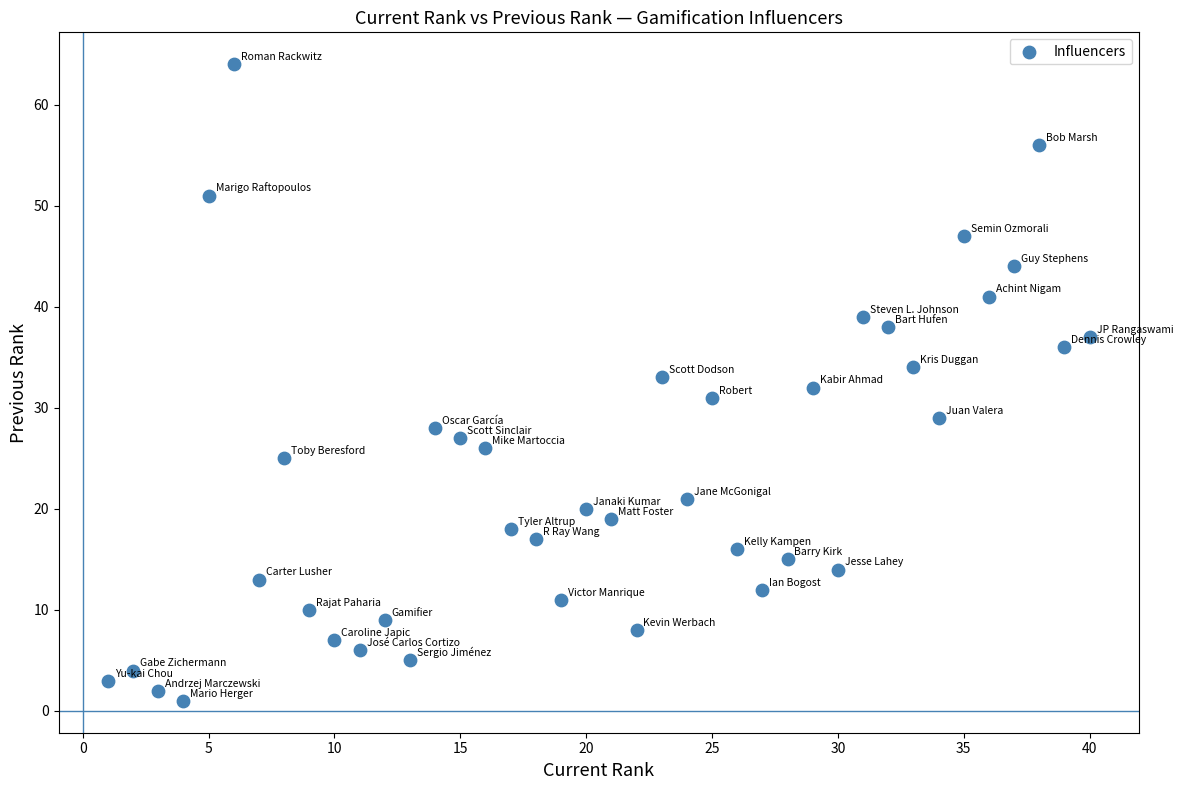

What is the range of X values (max minus min)?

39